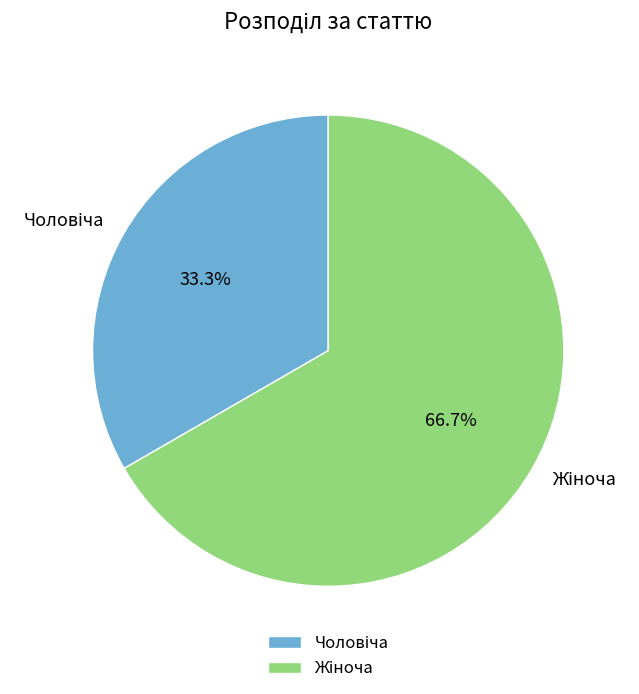

Is there a majority slice in this chart?

Yes